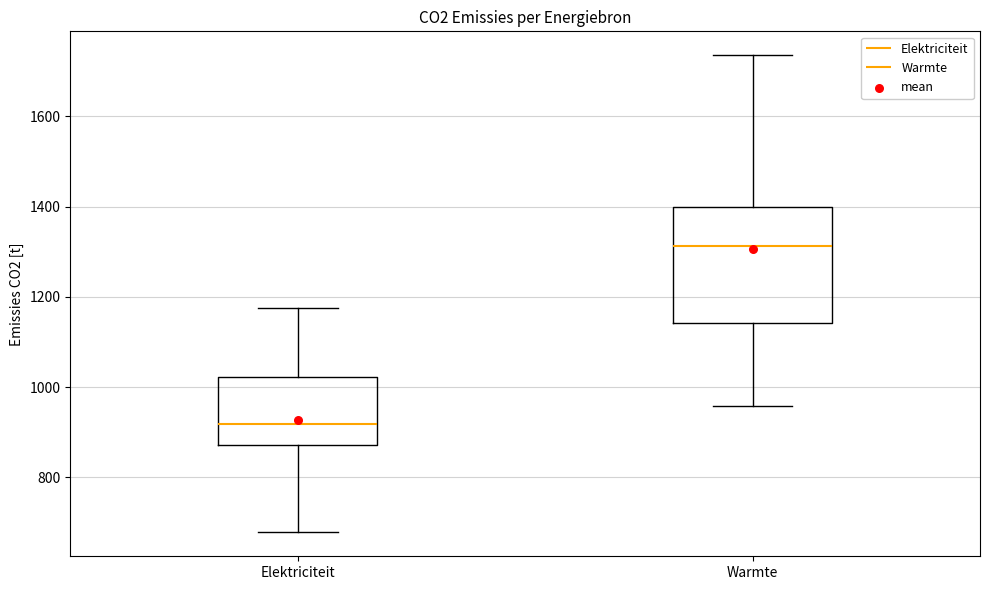

Reading left to right, read every box against the y-axis: the position of its median line, the range the box covers, and the ends of its whiskers. The values are not printed on the chart, so give them approximately, as read against the axis.

Elektriciteit: median 920, box 880 to 1020, whiskers 680 to 1180
Warmte: median 1320, box 1140 to 1400, whiskers 960 to 1740